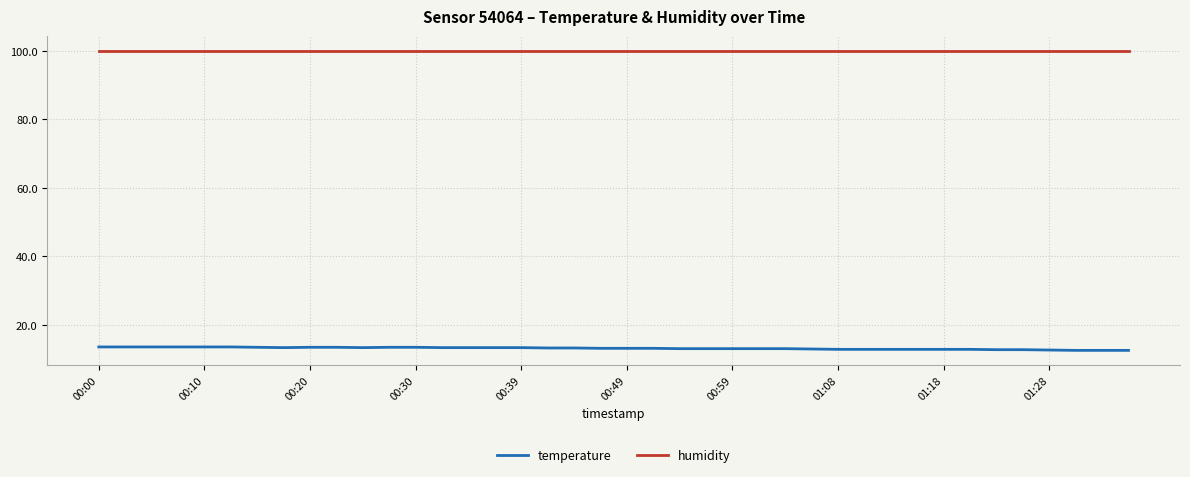

List the series in order of their peak value, lowest first.

temperature, humidity